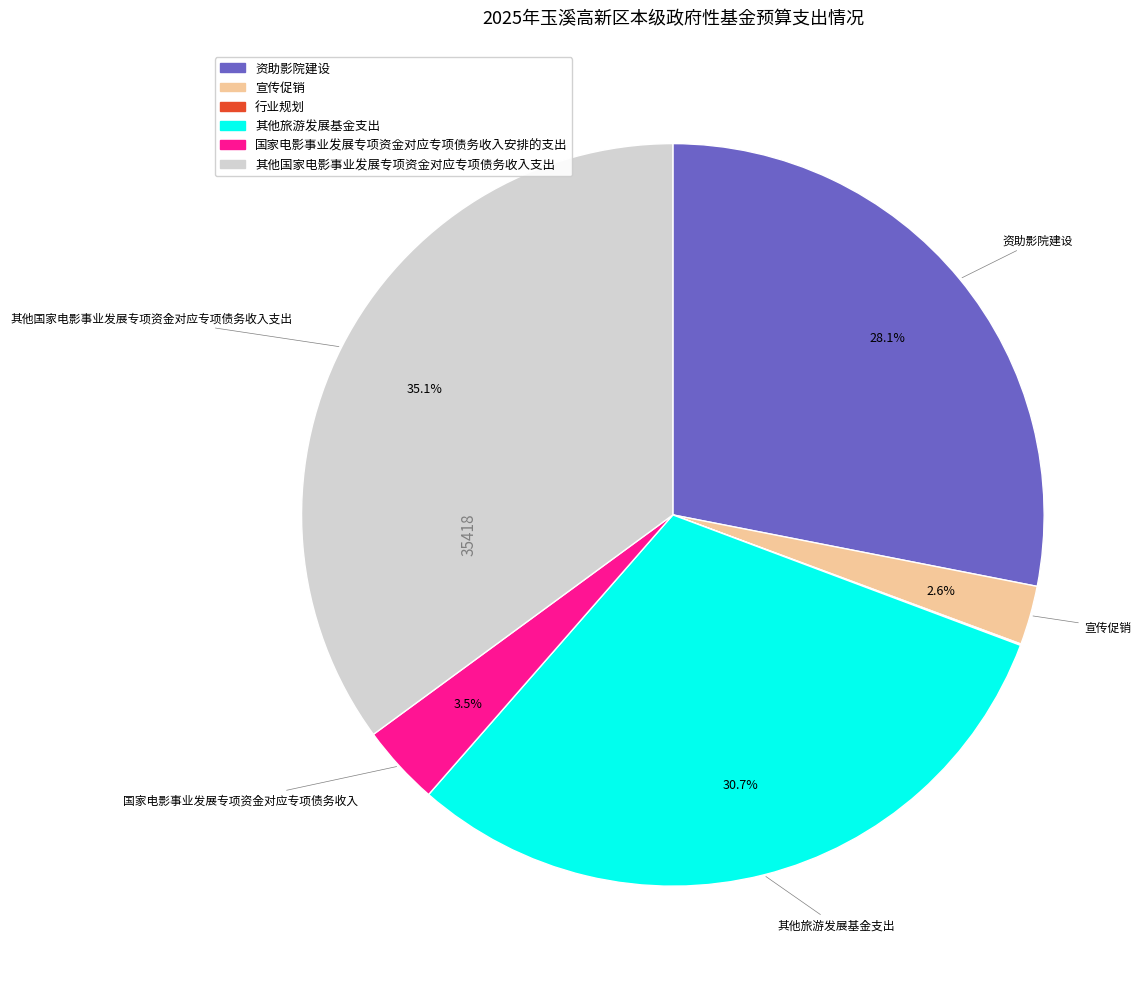

Which slice is the largest?

其他国家电影事业发展专项资金对应专项债务收入支出